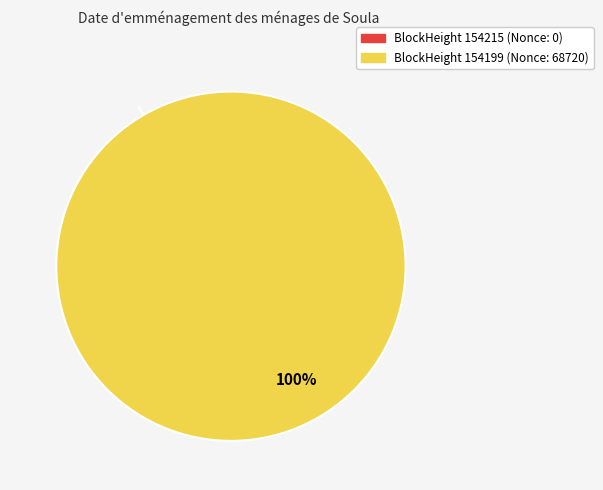

Does 154199 account for over 50% of the chart?

Yes